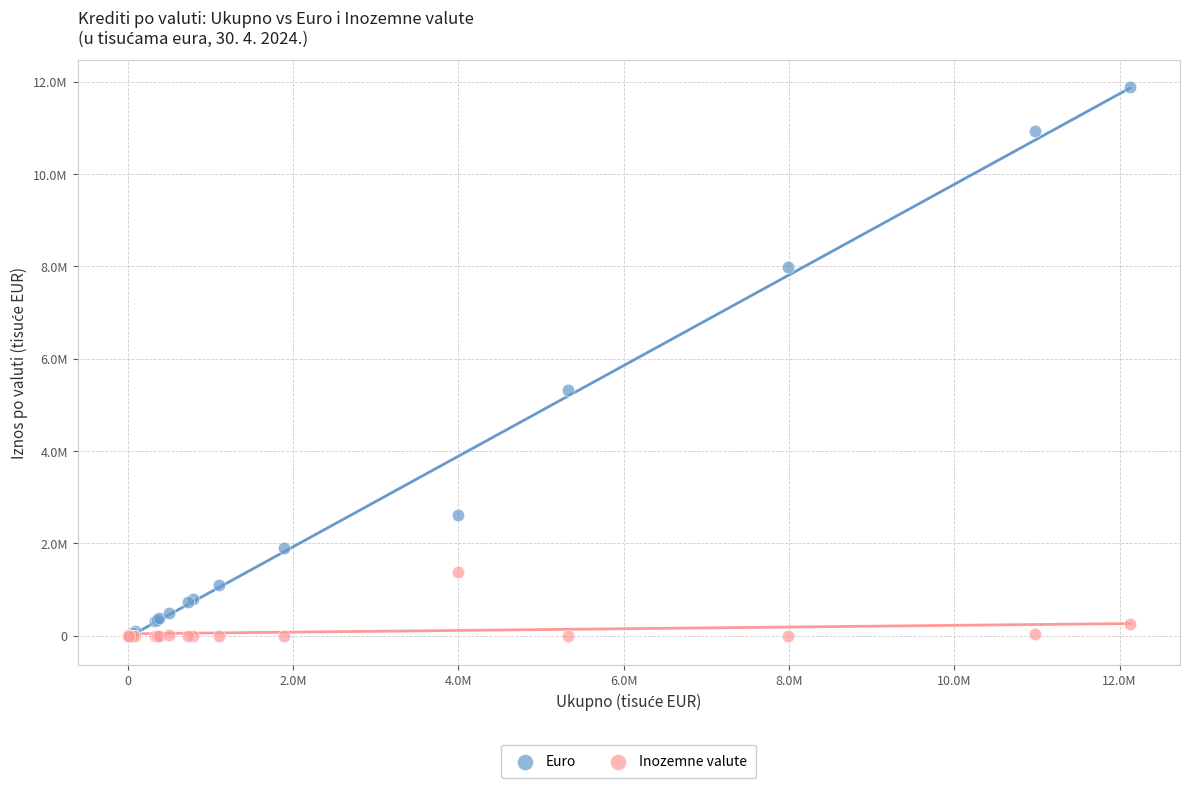

What are all the series names shown in the legend?

Euro, Inozemne valute